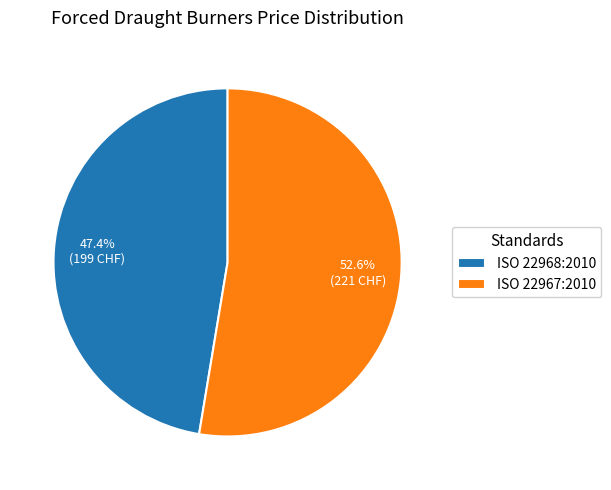

Combined, do ISO 22967:2010 and ISO 22968:2010 account for over 50%?

Yes